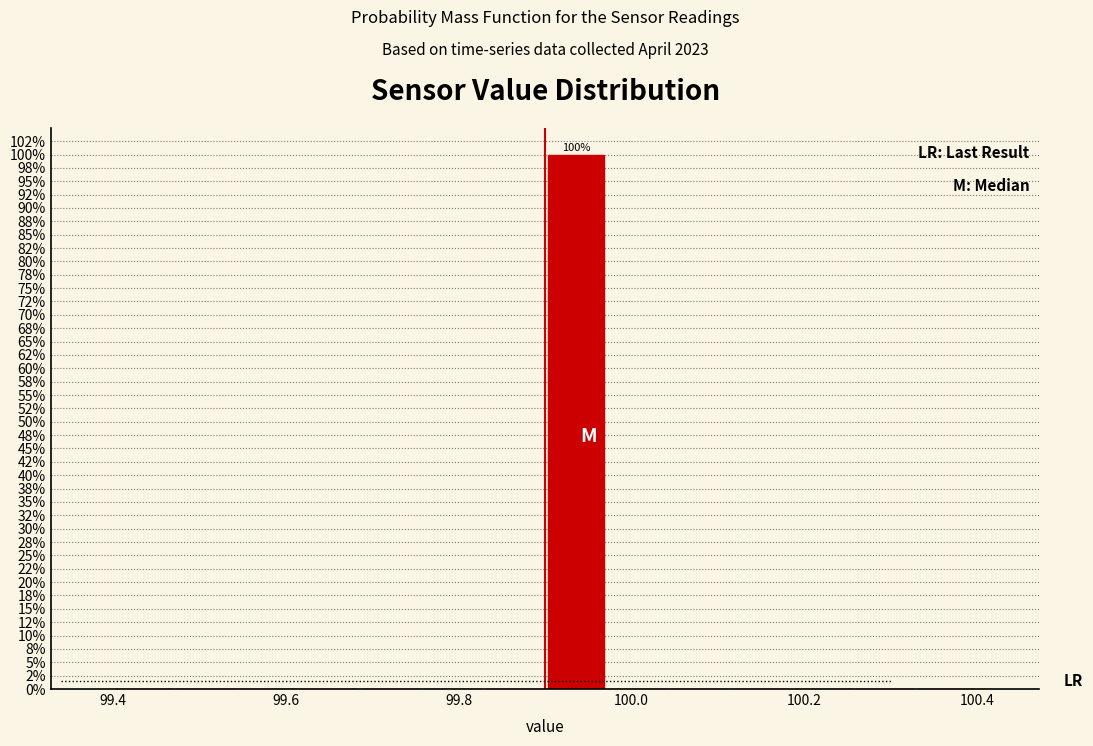

Around what value on the x-axis is the tallest bar? Give the approximate position of its centre, as read against the axis.

99.94